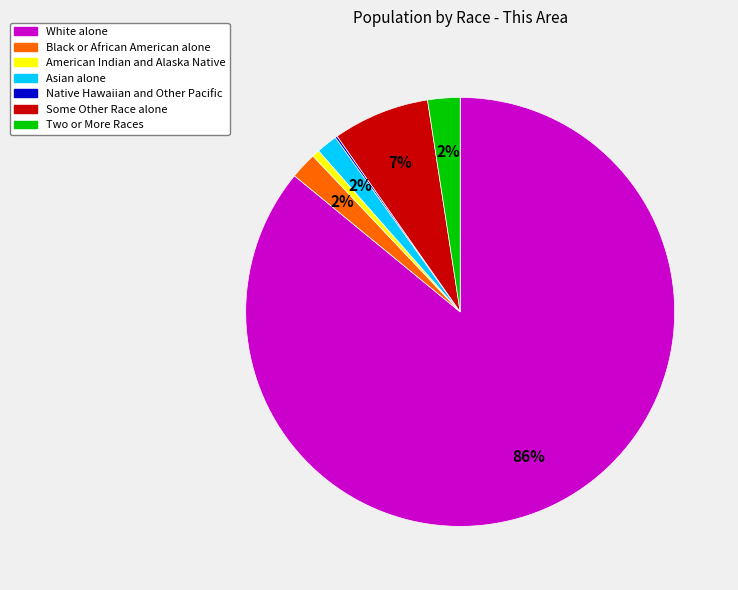

To the nearest percent, what portion does American Indian and Alaska Native represent?

1%